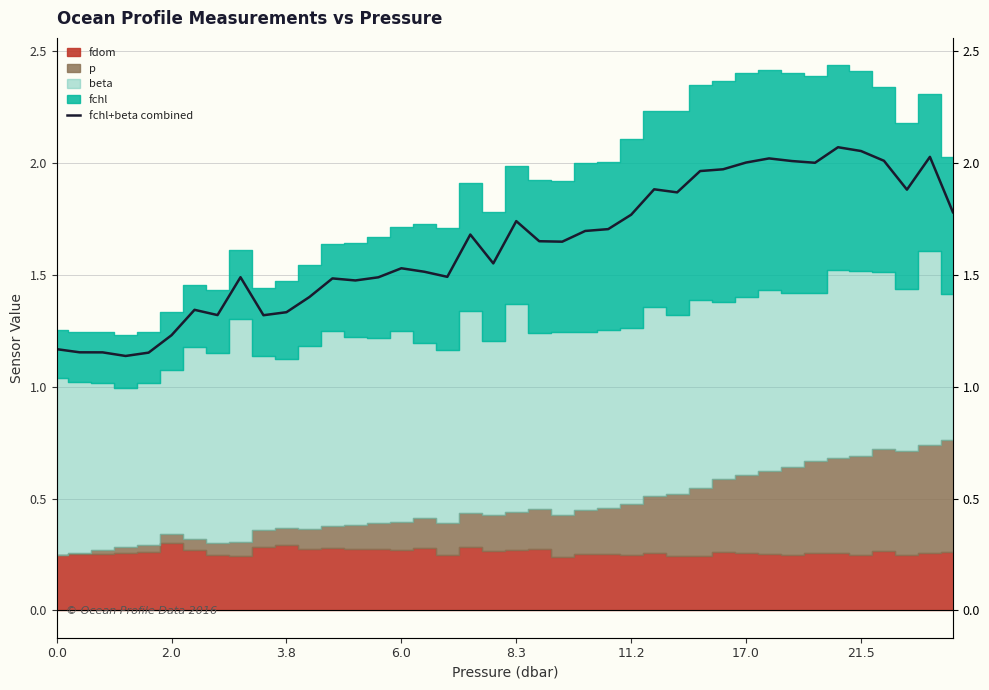

True or false: the data shows 0.9 at 22.

False